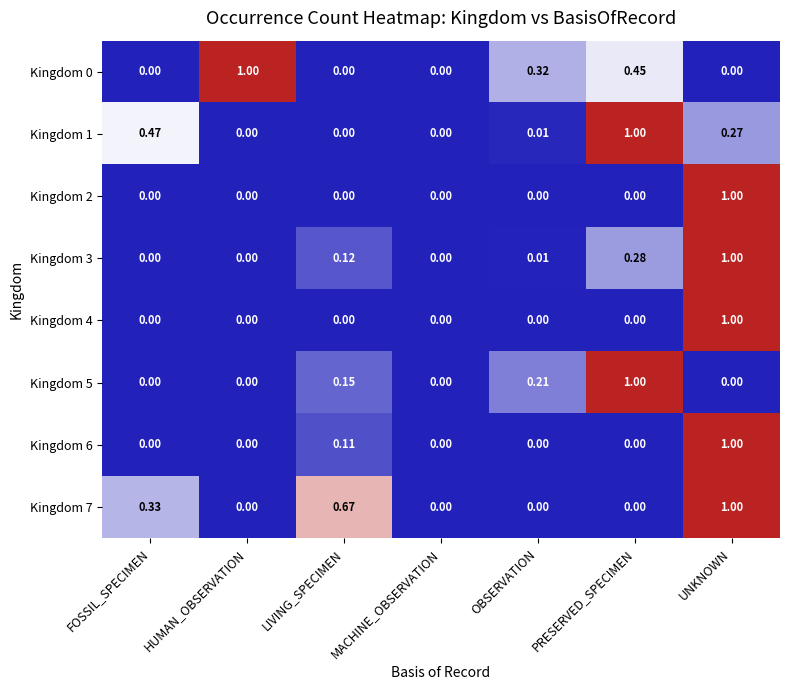

At which category is the sum across all series the highest?

UNKNOWN